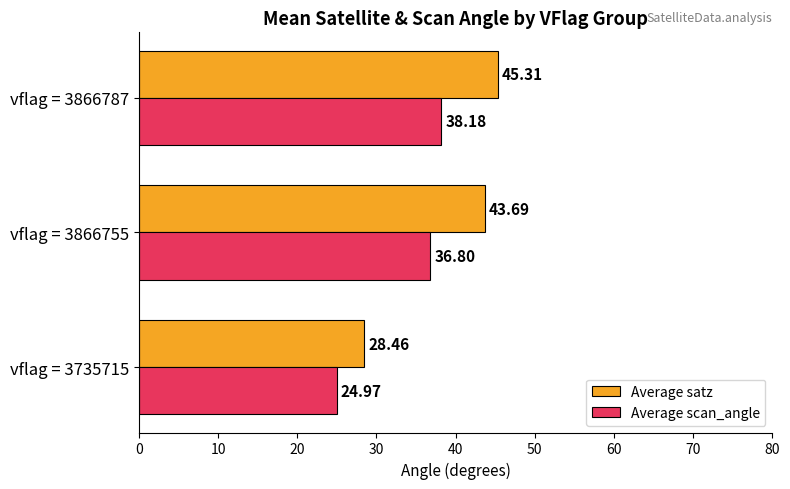

Which series changed the most between vflag = 3735715 and vflag = 3866755?

Average satz